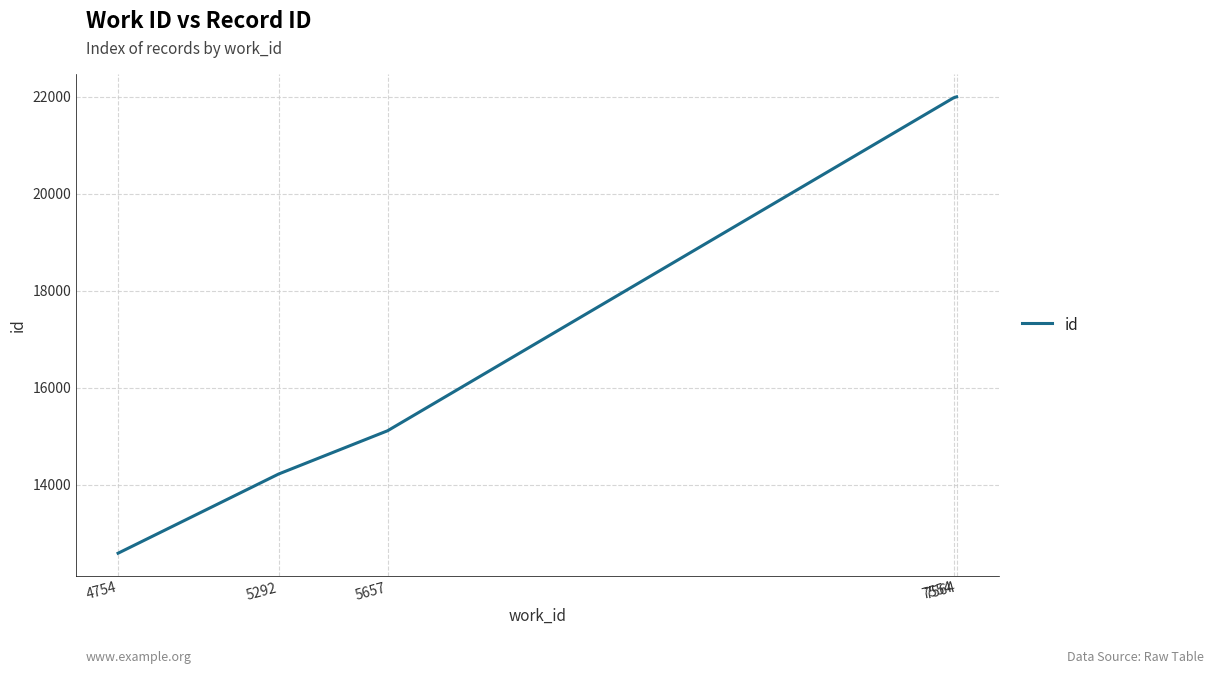

What is the minimum value shown in the chart?

12584